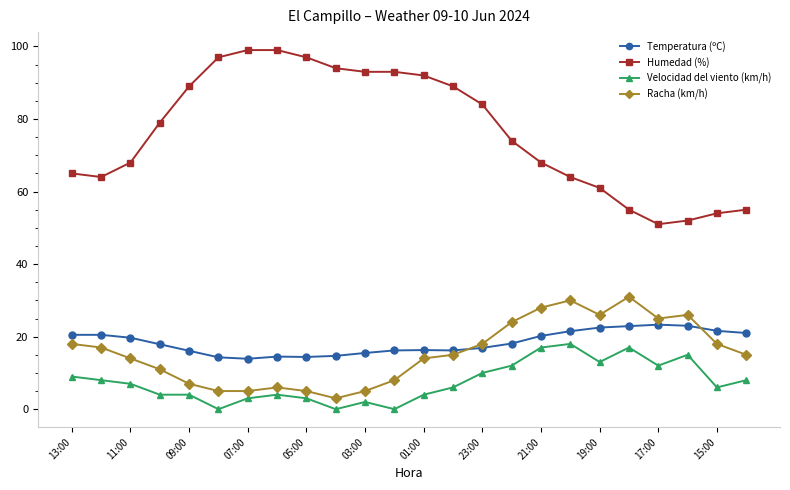

Does the chart have visible grid lines?

No